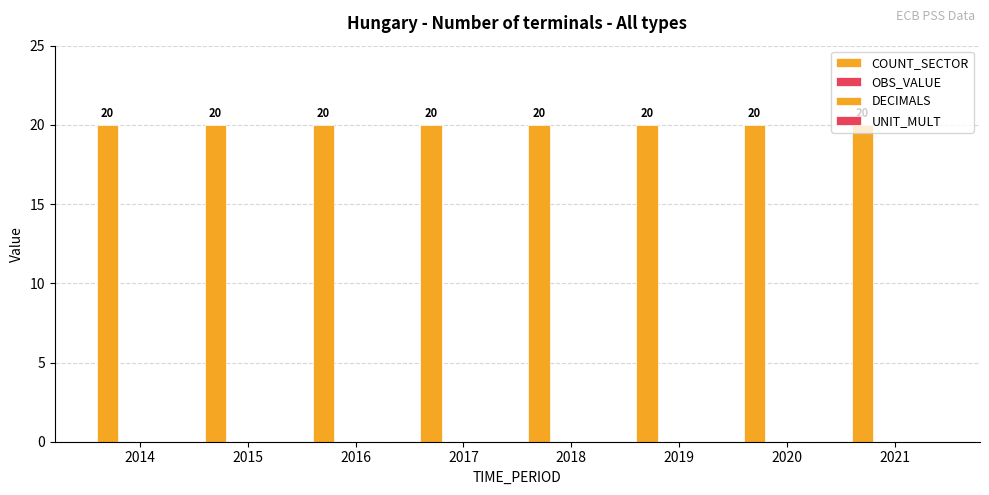

Reading right to left, list all the values displayed in this chart.

COUNT_SECTOR: 2021=20	2020=20	2019=20	2018=20	2017=20	2016=20	2015=20	2014=20
OBS_VALUE: 2021=0	2020=0	2019=0	2018=0	2017=0	2016=0	2015=0	2014=0
DECIMALS: 2021=0	2020=0	2019=0	2018=0	2017=0	2016=0	2015=0	2014=0
UNIT_MULT: 2021=0	2020=0	2019=0	2018=0	2017=0	2016=0	2015=0	2014=0